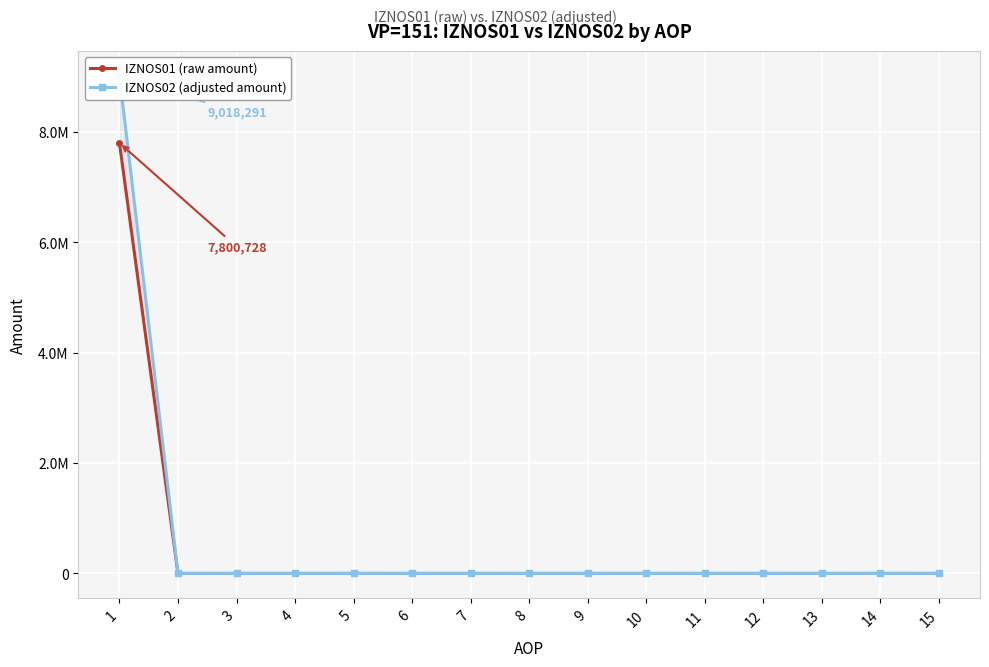

Where is IZNOS02 (adjusted amount) nearest to the value 4509145?

2